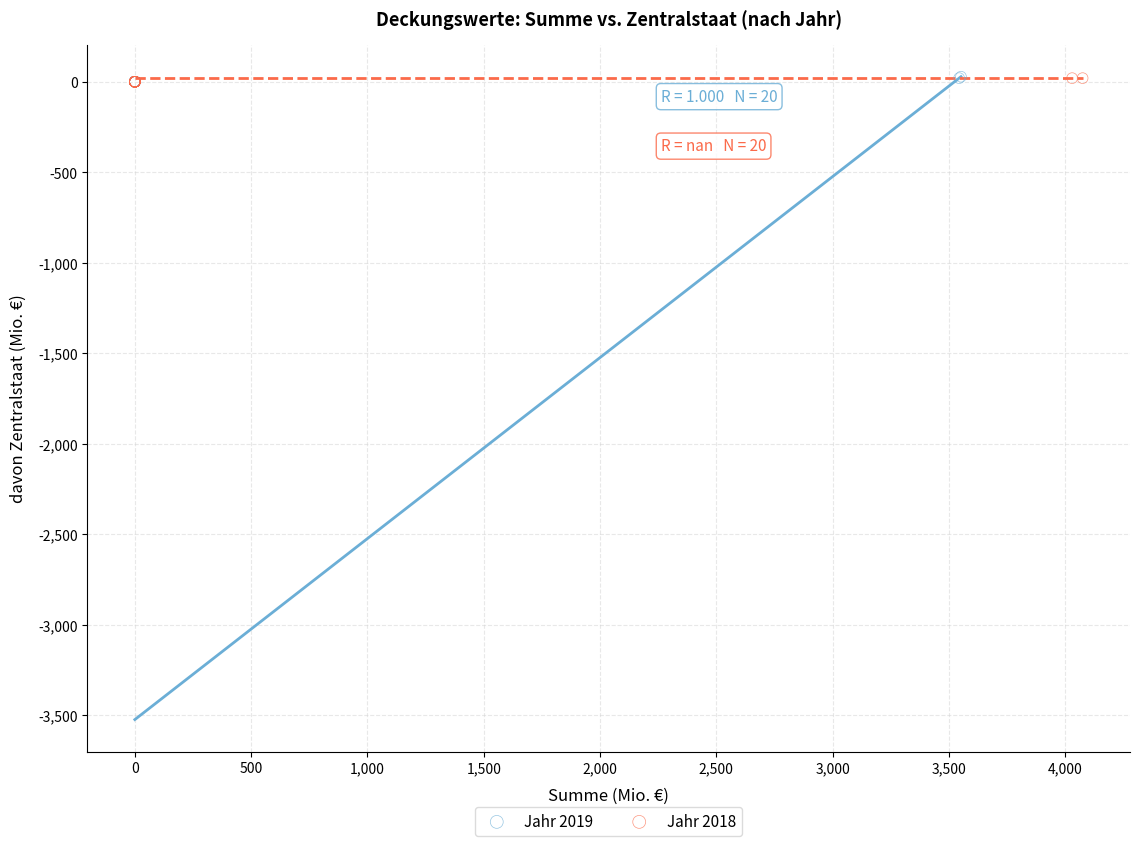

Which series has the widest spread of Y values?

Jahr 2019